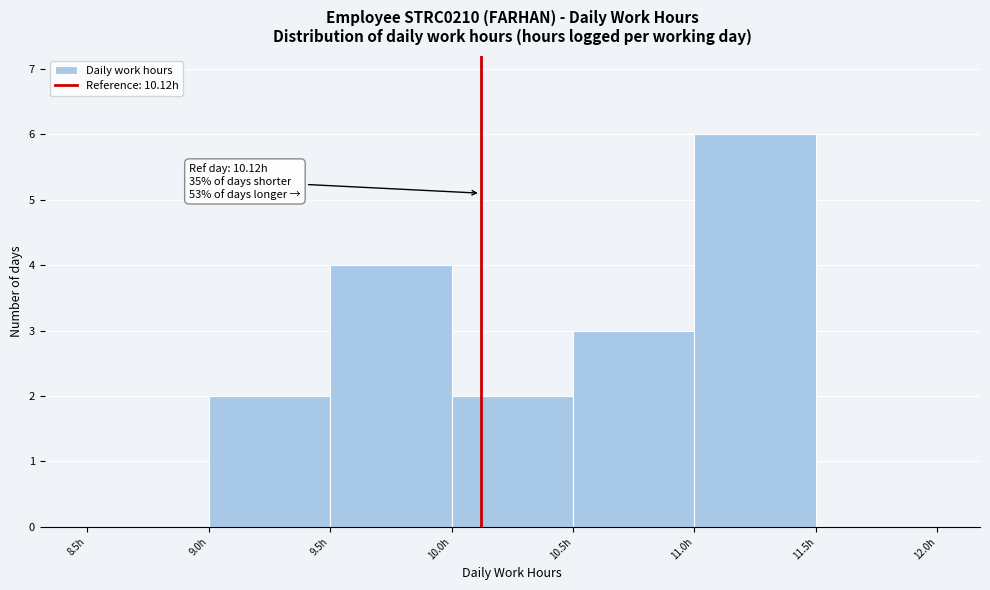

Over which range of the x-axis is the bar tallest?

11.0 to 11.5